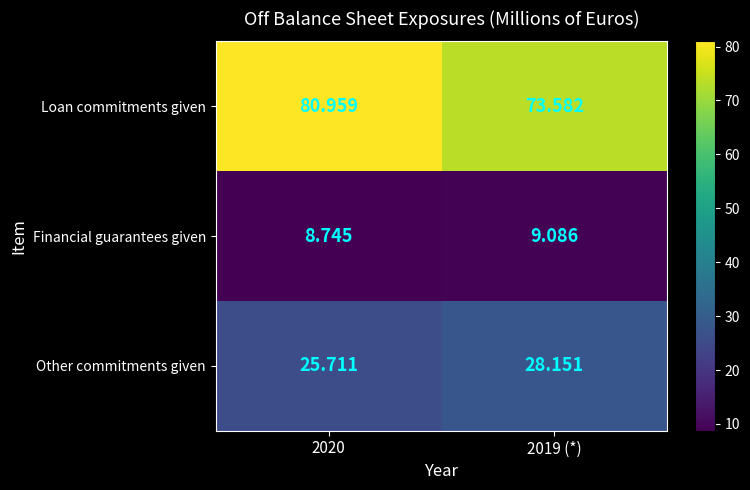

Between 2020 and 2019 (*), which series saw the biggest shift?

Loan commitments given